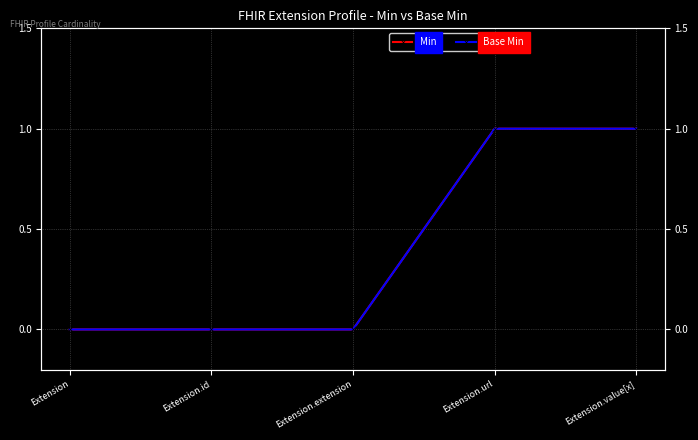

Does the chart have visible grid lines?

Yes